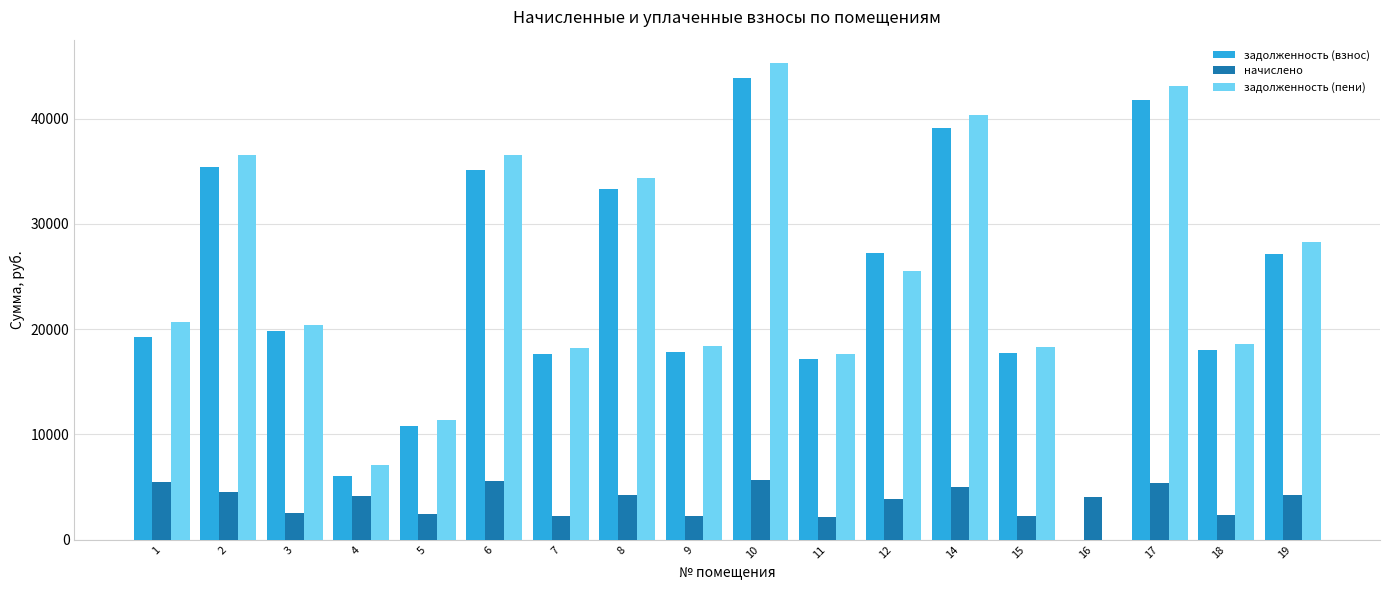

The value of задолженность (взнос) at 2 is 20488.9. True or false?

False